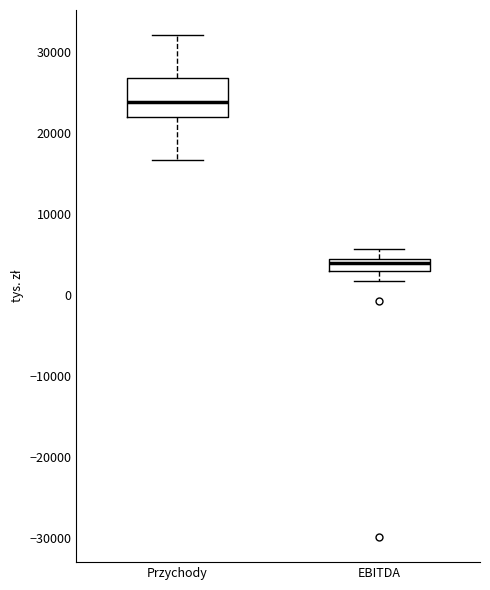

Which box has the lowest median line?

EBITDA